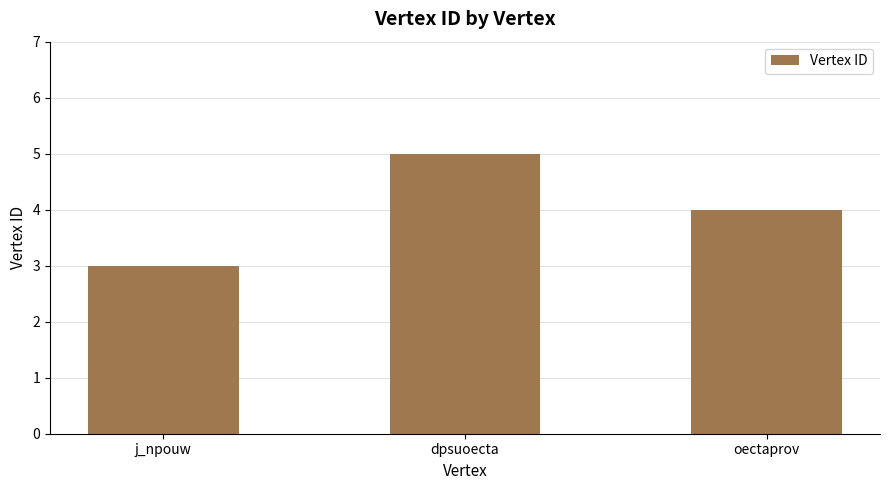

What is the maximum value shown in the chart?

5